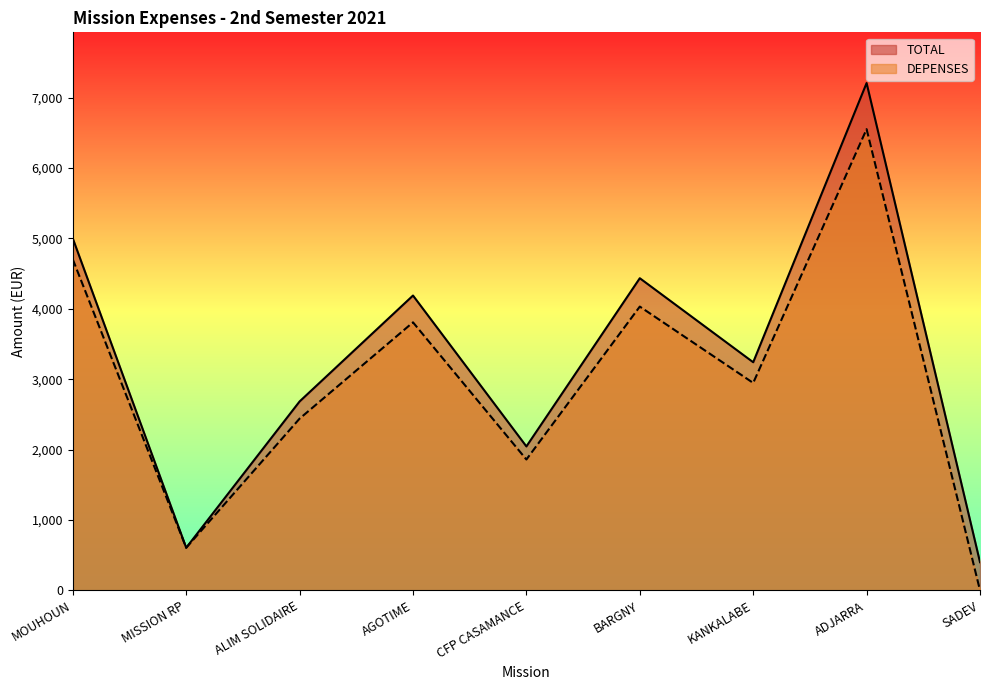

The value of TOTAL at ALIM SOLIDAIRE is 4506. True or false?

False